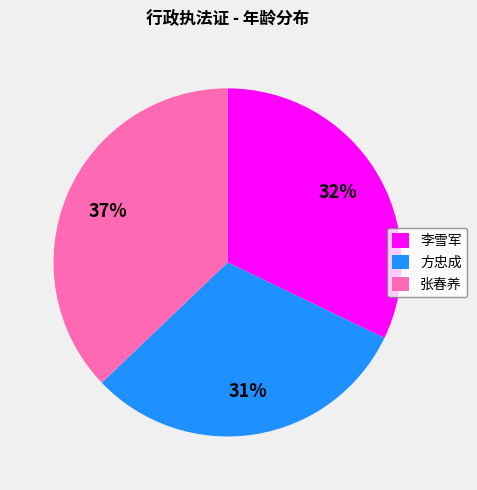

Count the number of slices in the pie.

3